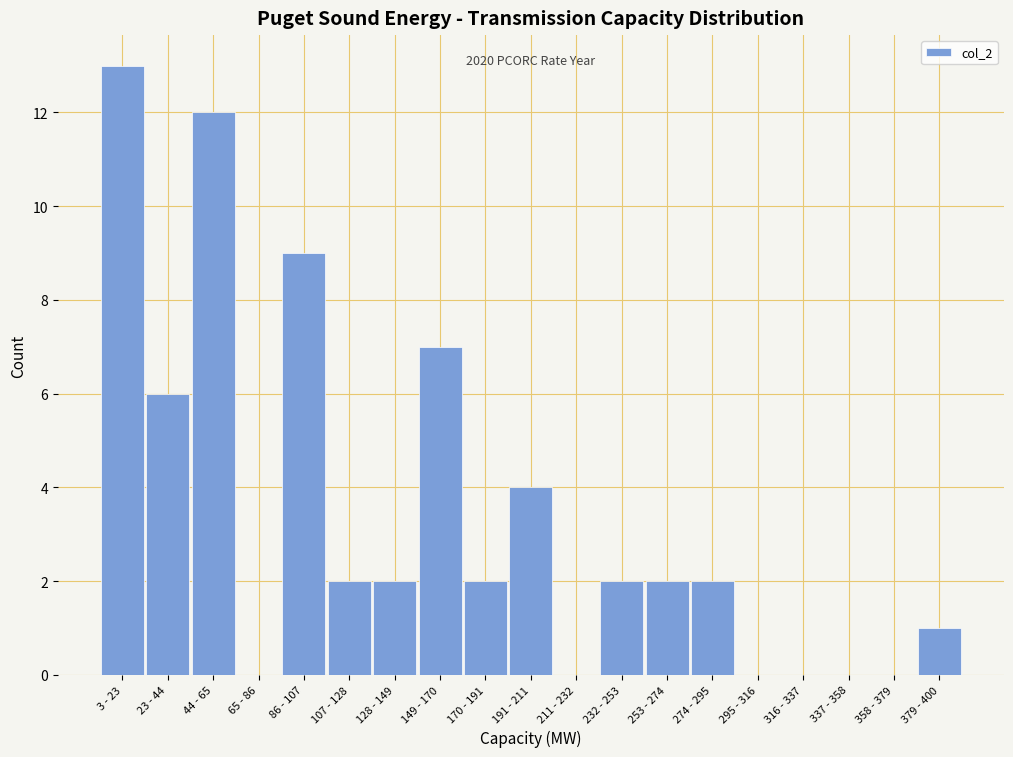

Reading left to right, transcribe all the data shown in this chart.

3 - 23=13	23 - 44=6	44 - 65=12	65 - 86=0	86 - 107=9	107 - 128=2	128 - 149=2	149 - 170=7	170 - 191=2	191 - 211=4	211 - 232=0	232 - 253=2	253 - 274=2	274 - 295=2	295 - 316=0	316 - 337=0	337 - 358=0	358 - 379=0	379 - 400=1